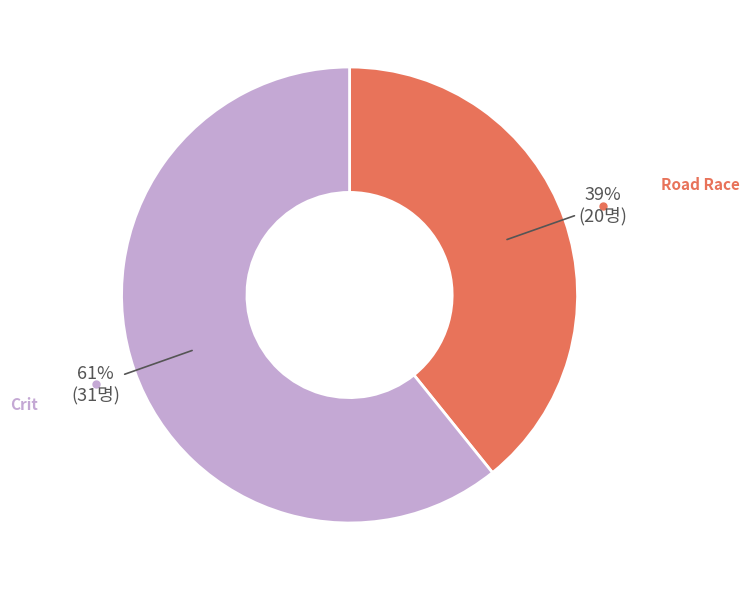

To the nearest percent, what is the average slice percentage?

50%